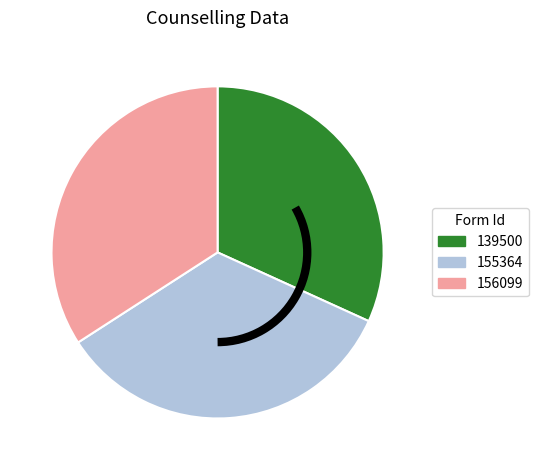

Approximately how many times larger is the value at 156099 compared to 139500?

1.1